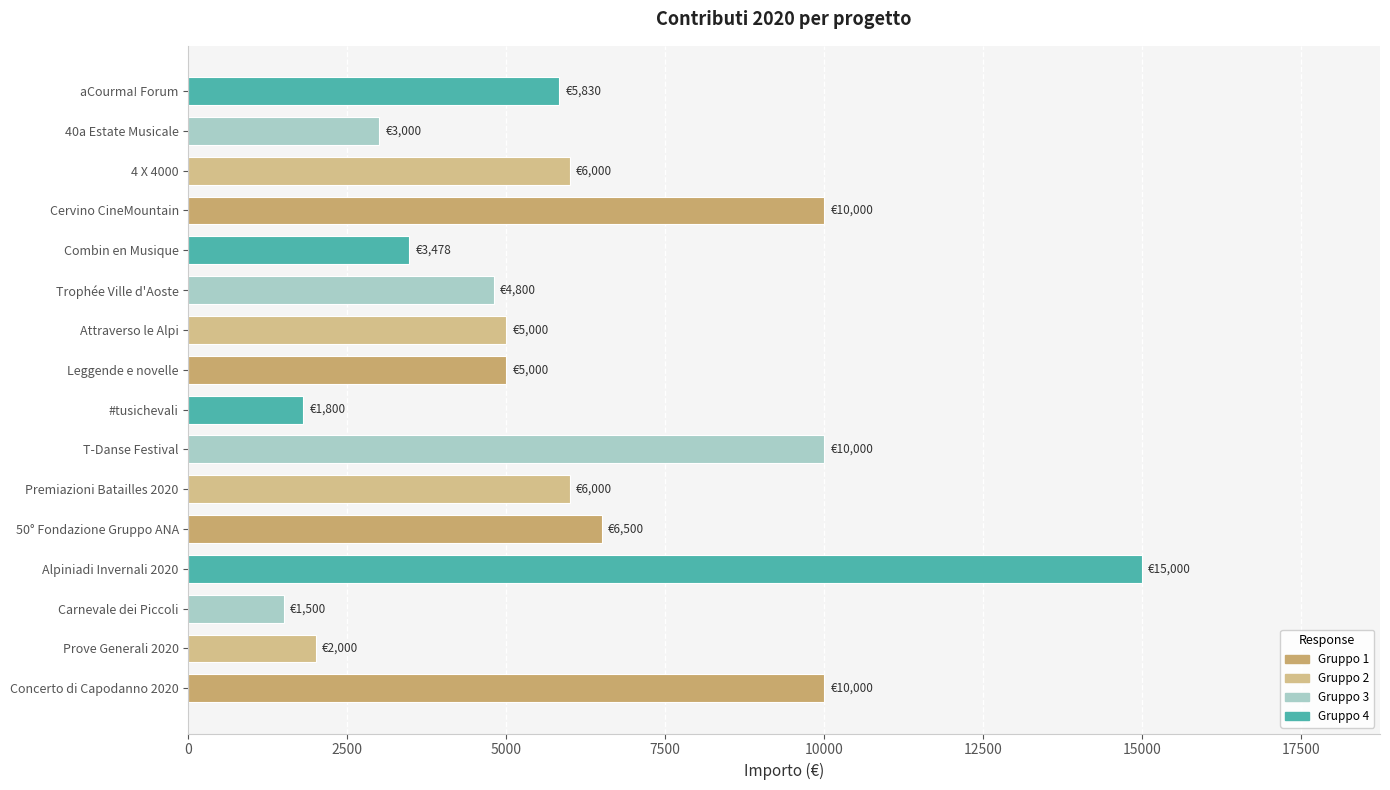

How many series are shown in this chart?

1